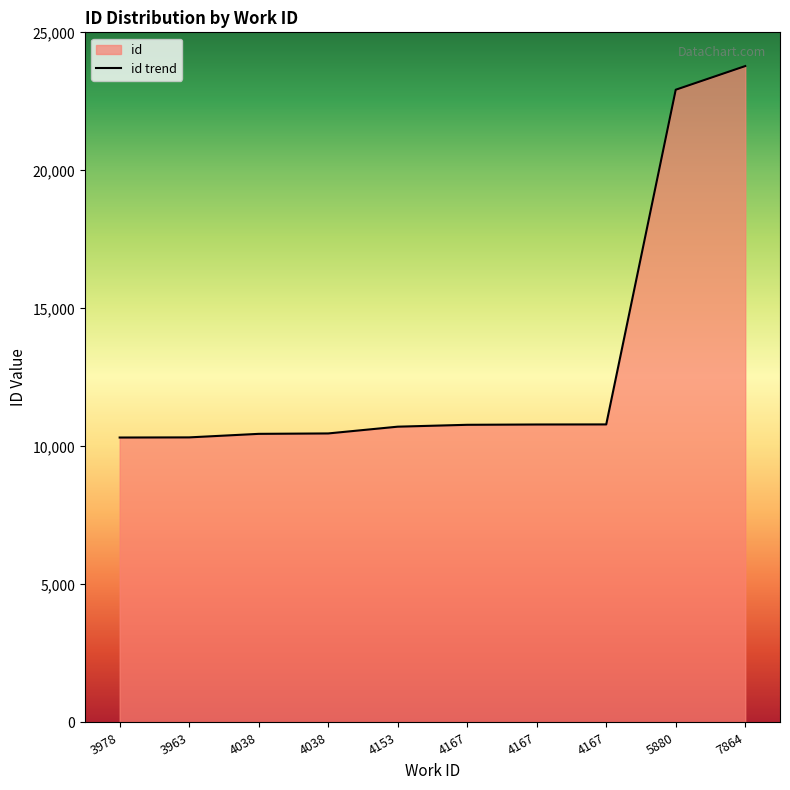

True or false: there are more than 1 points higher than both neighbors.

False